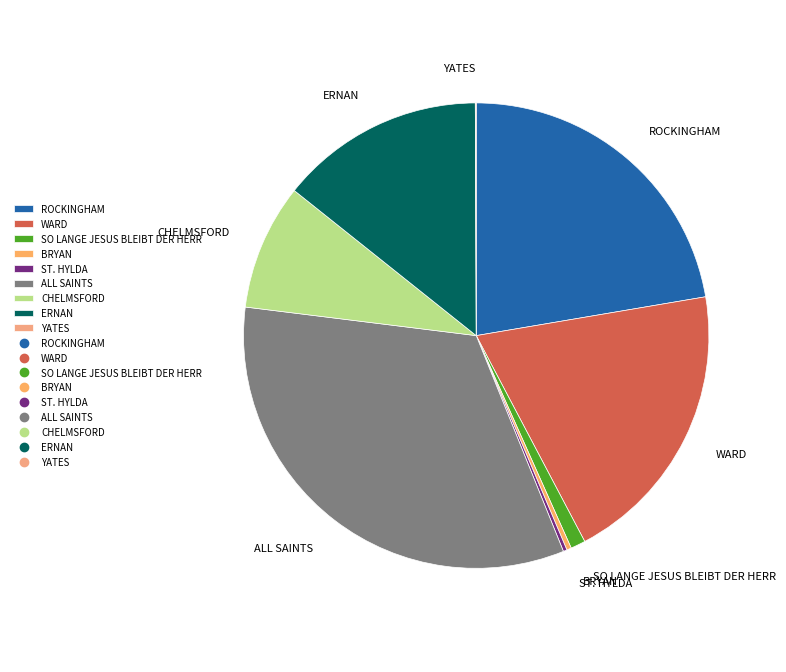

True or false: CHELMSFORD accounts for 1% of the total.

False